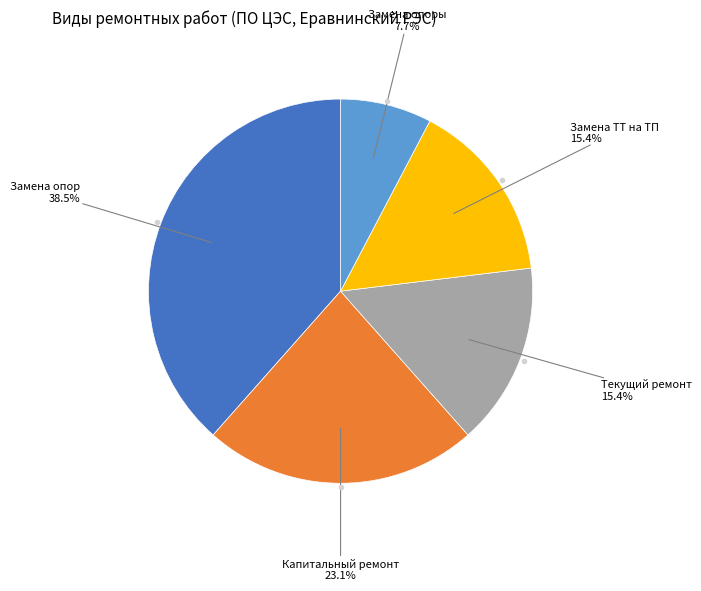

Is there any slice that represents more than half of the pie?

No